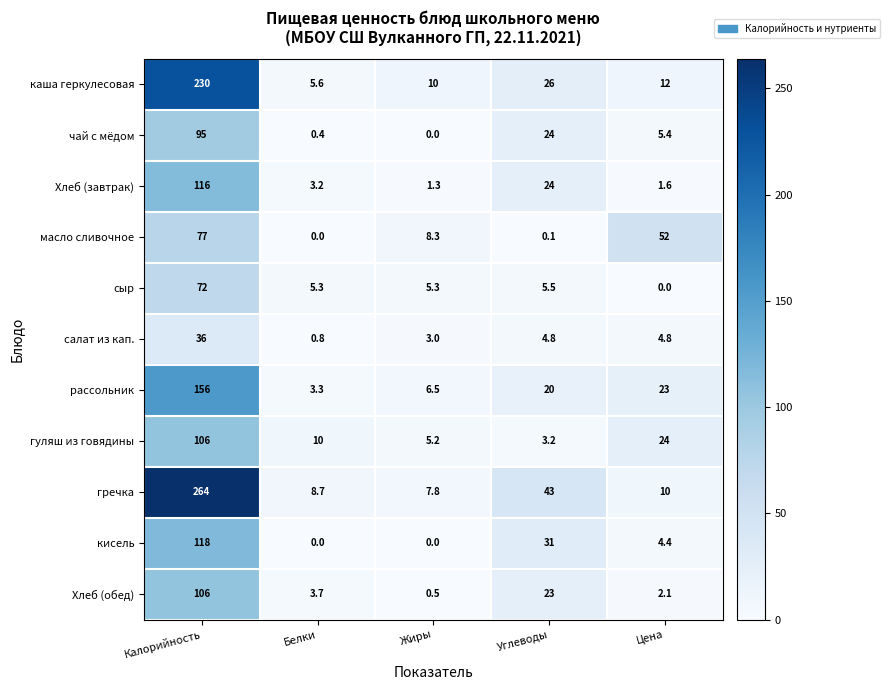

What is the sum of all чай с мёдом values?

124.8